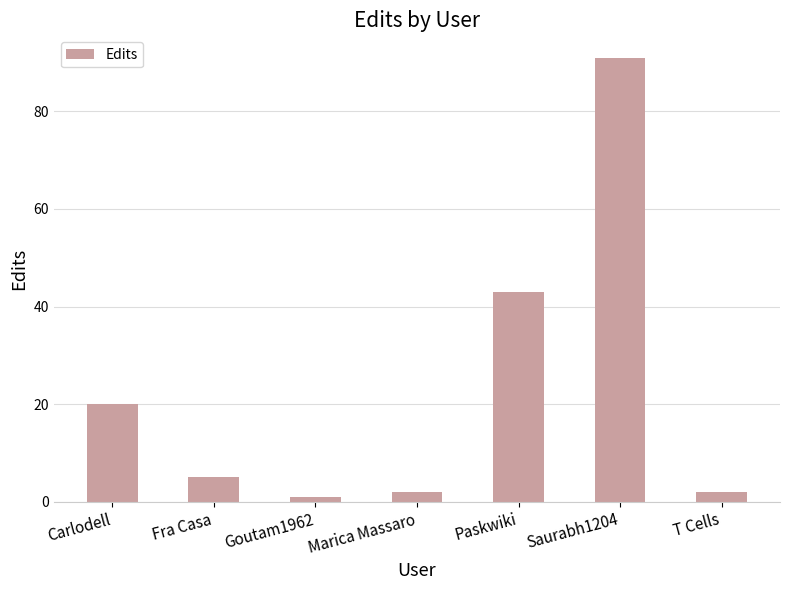

Reading left to right, extract all data points from this chart.

20	5	1	2	43	91	2